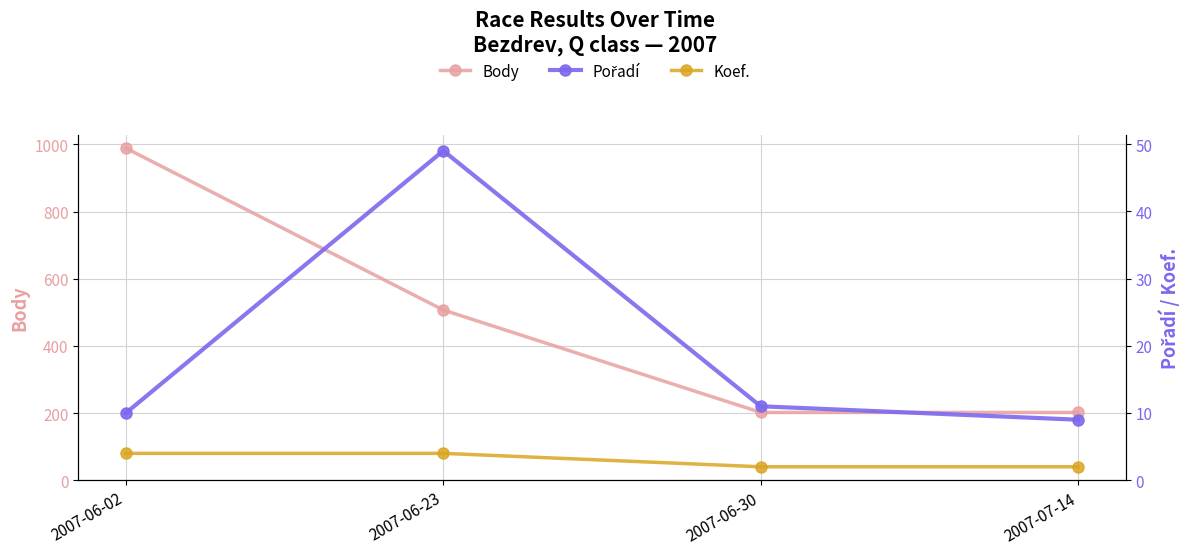

What is the sum of all Body values?

1900